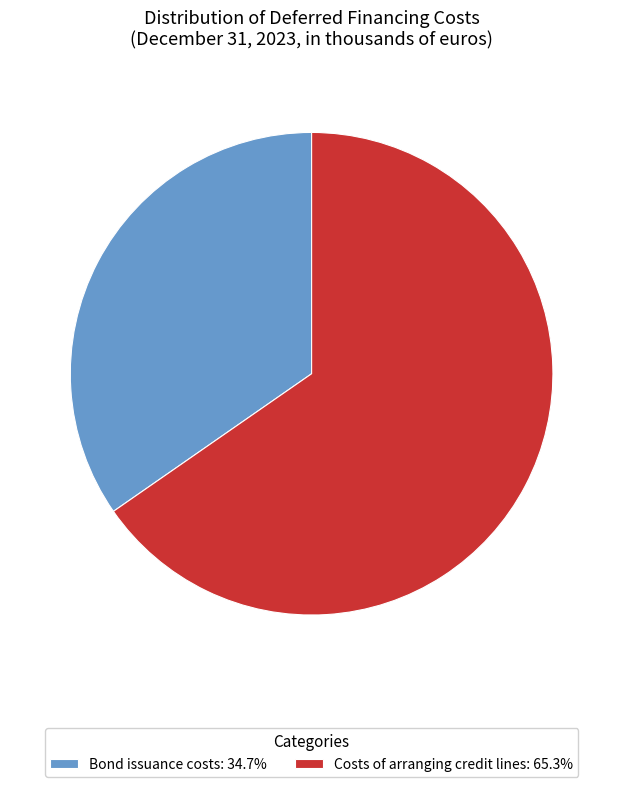

How many segments does this pie chart have?

2